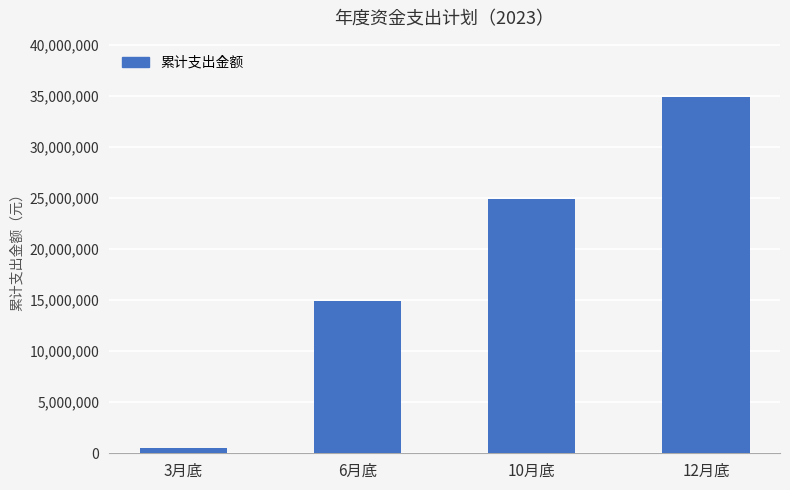

What is the minimum value shown in the chart?

500000